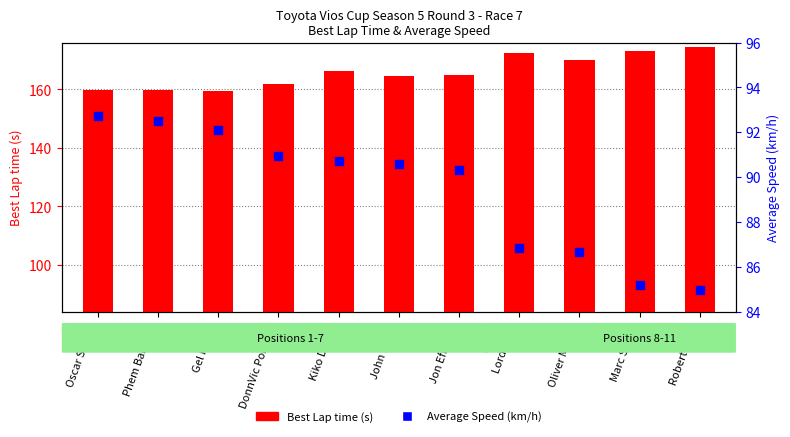

Which series has the largest total across all categories?

Best Lap time (s)